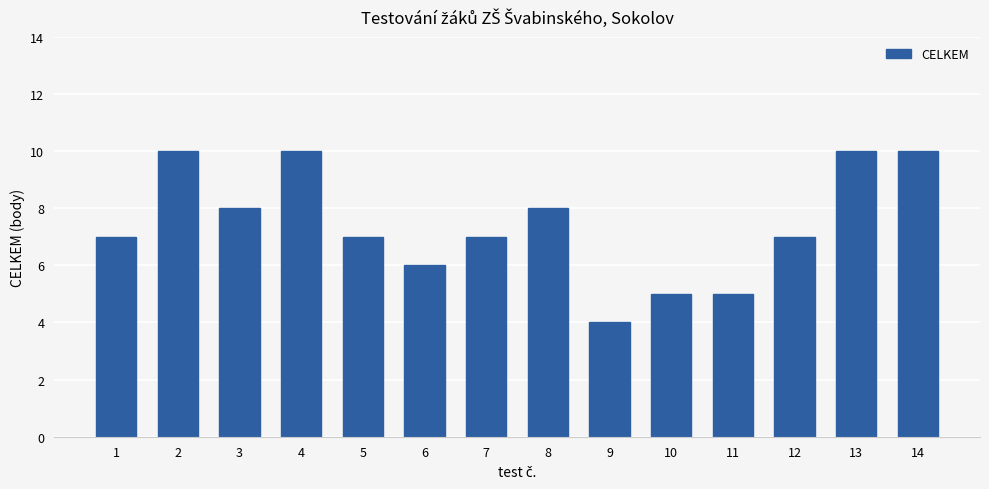

What is the maximum value shown in the chart?

10